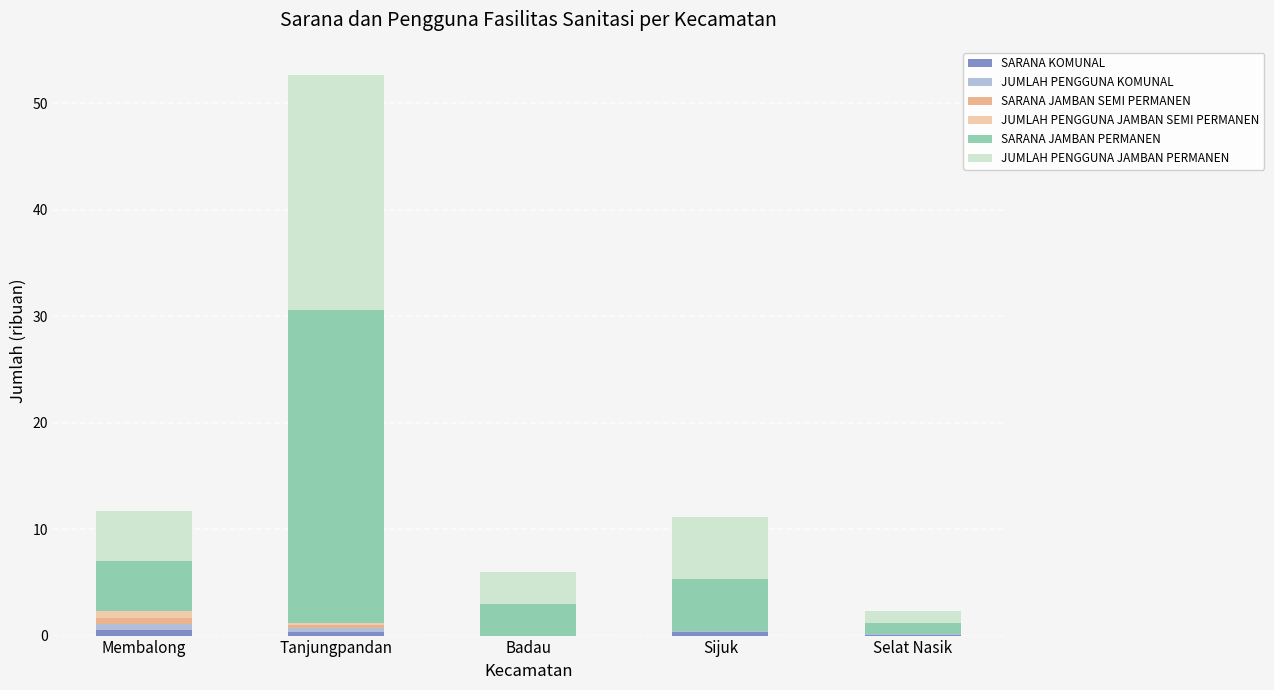

Does the chart contain stacked bars?

Yes